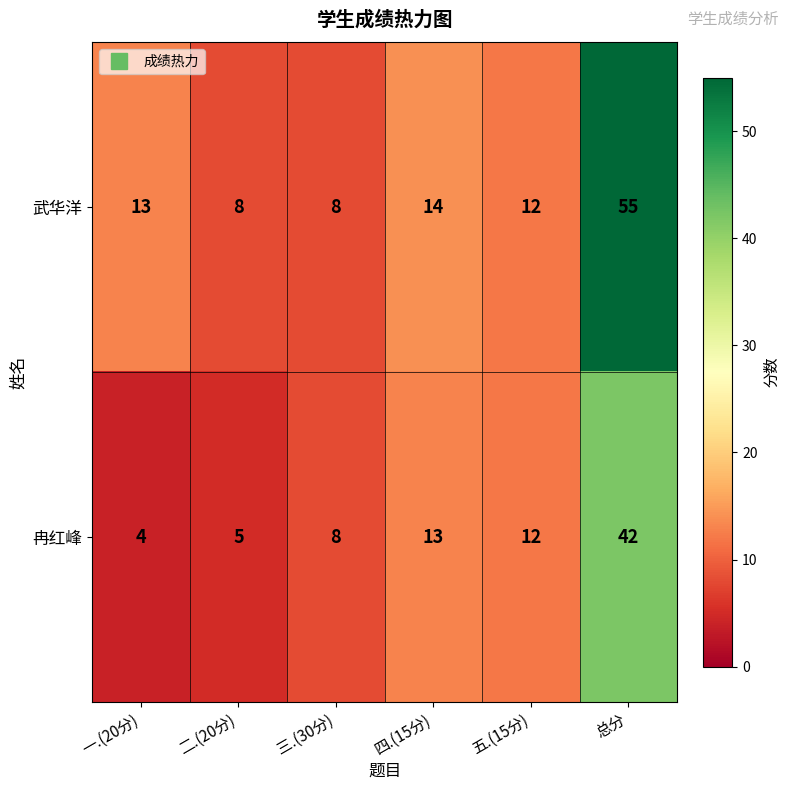

Which label corresponds to the smallest value in the chart?

一.(20分)